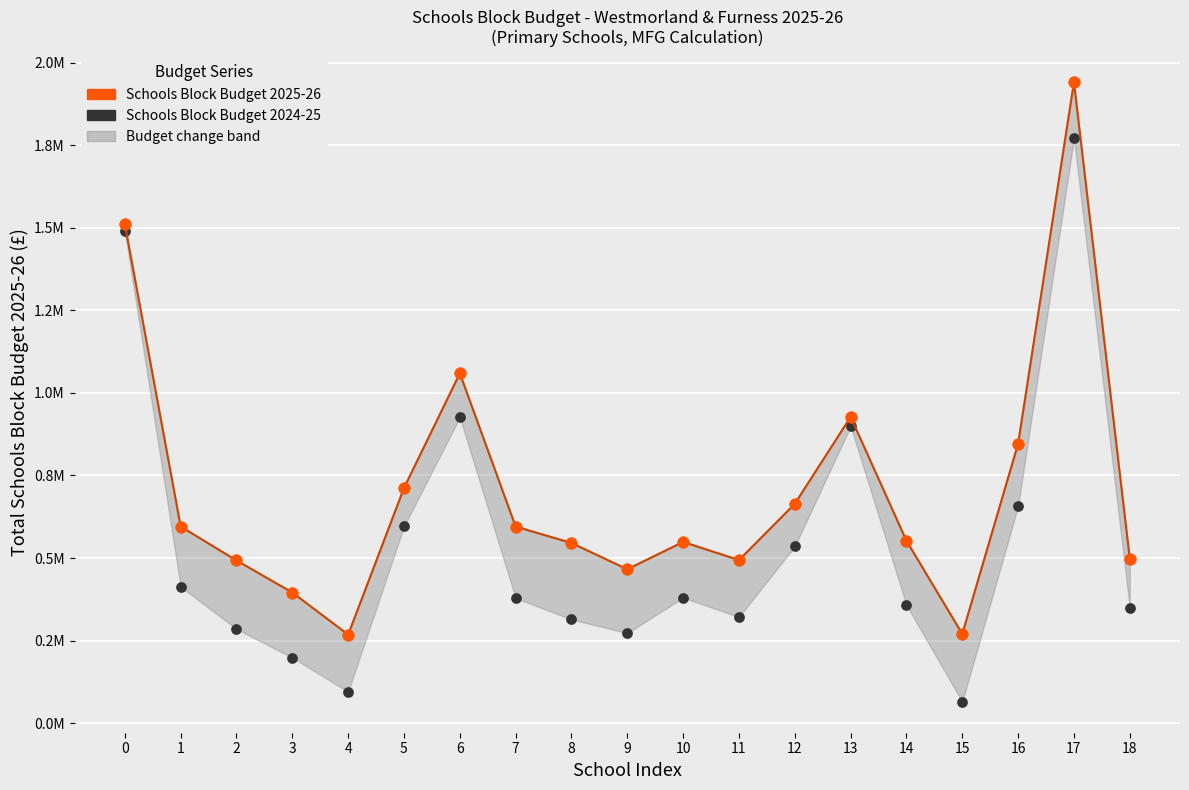

Which has a higher value, 10 or 14?

14